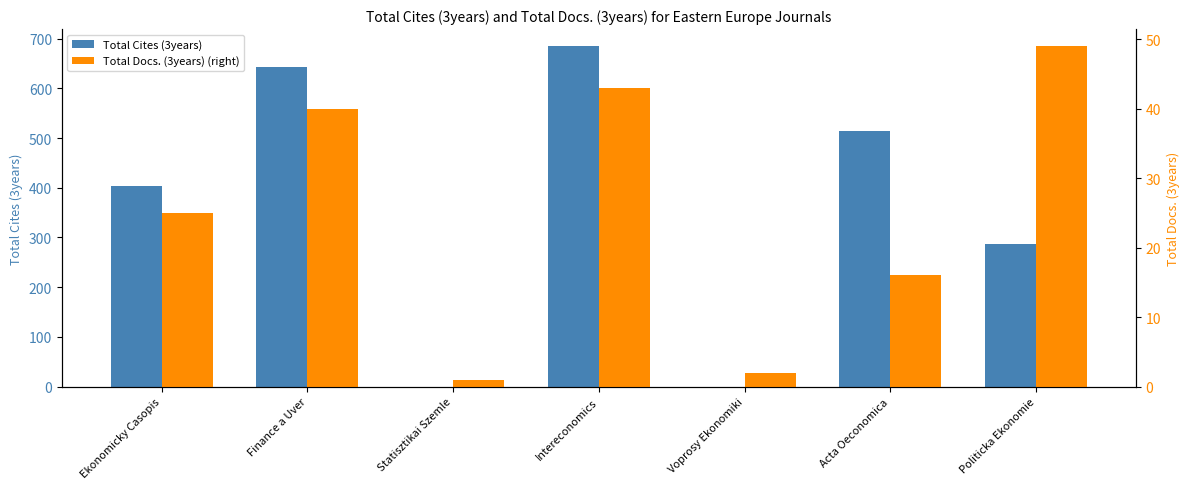

At which category does the chart reach its minimum across all series?

Statisztikai Szemle